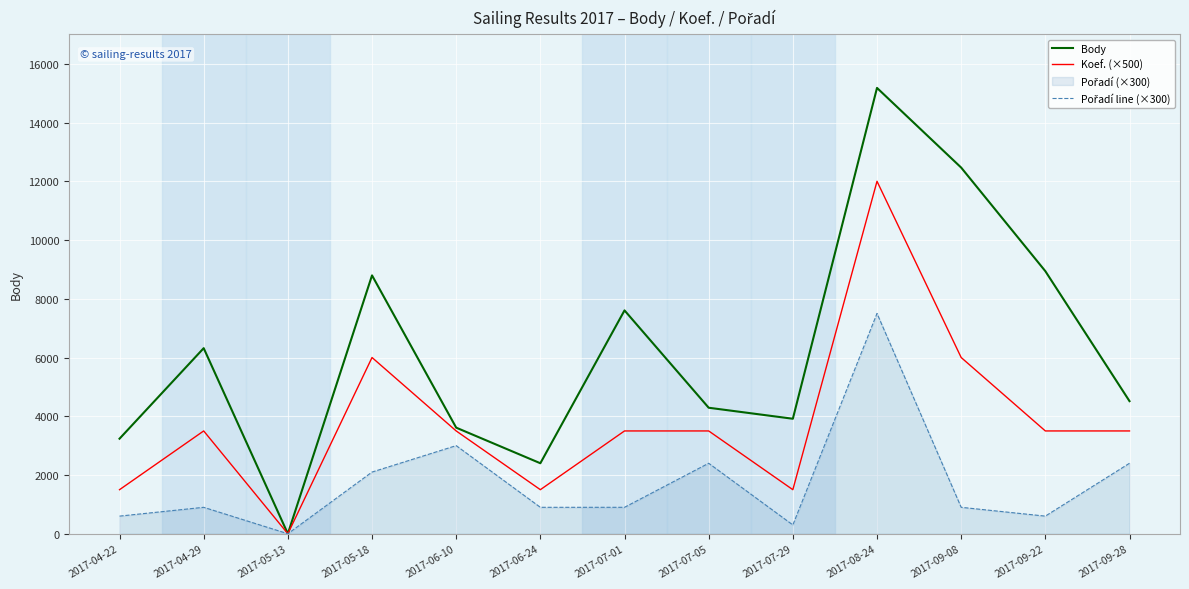

How many interior local peaks does the Pořadí line (×300) series have?

4